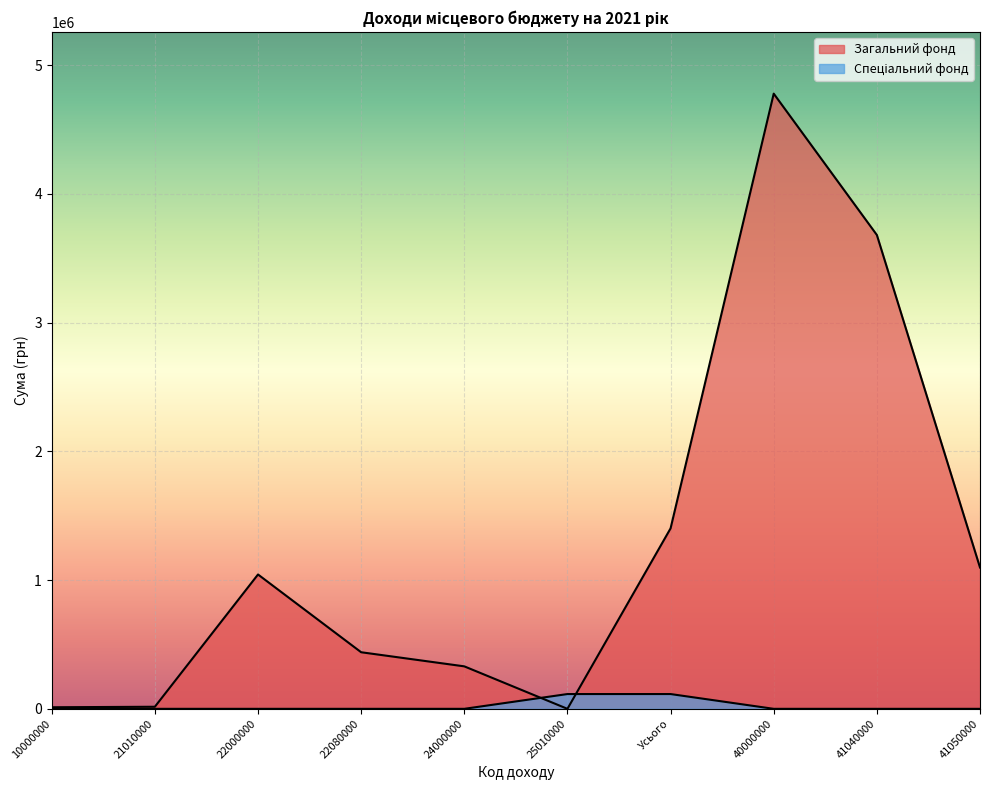

What position from the right is 10000000?

10